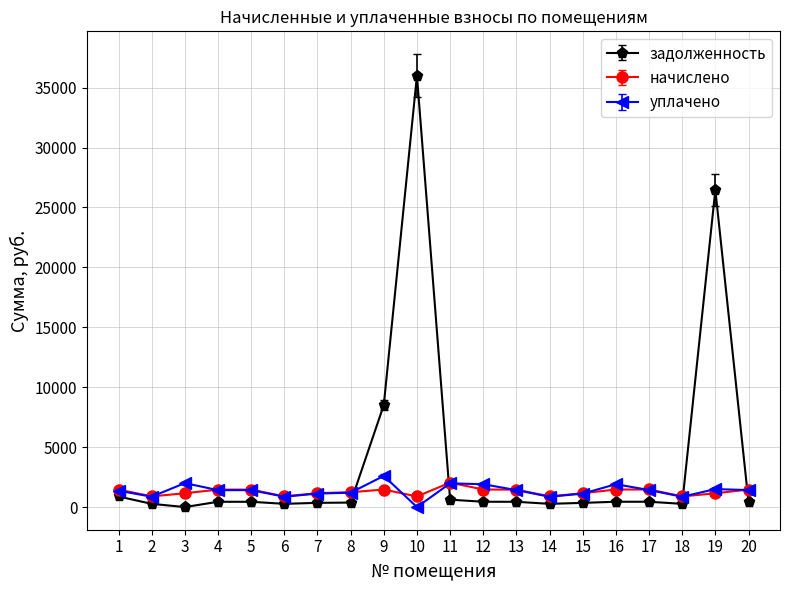

Is it true that уплачено equals 2000.0 at 3?

True